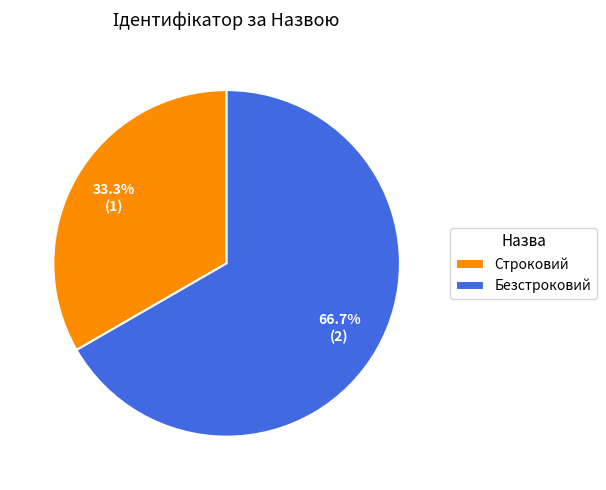

Is the sum of Безстроковий and Строковий greater than half?

Yes